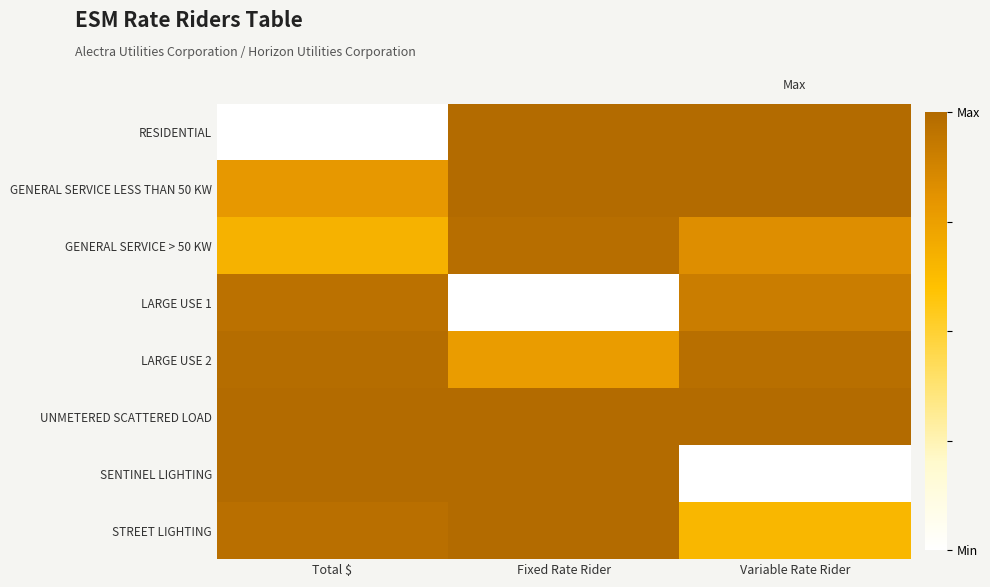

Reading left to right, transcribe all the data shown in this chart.

RESIDENTIAL: Total $=0.0	Fixed Rate Rider=1.0	Variable Rate Rider=1.0
GENERAL SERVICE LESS THAN 50 KW: Total $=0.8	Fixed Rate Rider=1.0	Variable Rate Rider=1.0
GENERAL SERVICE > 50 KW: Total $=0.7	Fixed Rate Rider=1.0	Variable Rate Rider=0.8
LARGE USE 1: Total $=1.0	Fixed Rate Rider=0.0	Variable Rate Rider=0.9
LARGE USE 2: Total $=1.0	Fixed Rate Rider=0.8	Variable Rate Rider=1.0
UNMETERED SCATTERED LOAD: Total $=1.0	Fixed Rate Rider=1.0	Variable Rate Rider=1.0
SENTINEL LIGHTING: Total $=1.0	Fixed Rate Rider=1.0	Variable Rate Rider=0.0
STREET LIGHTING: Total $=1.0	Fixed Rate Rider=1.0	Variable Rate Rider=0.6